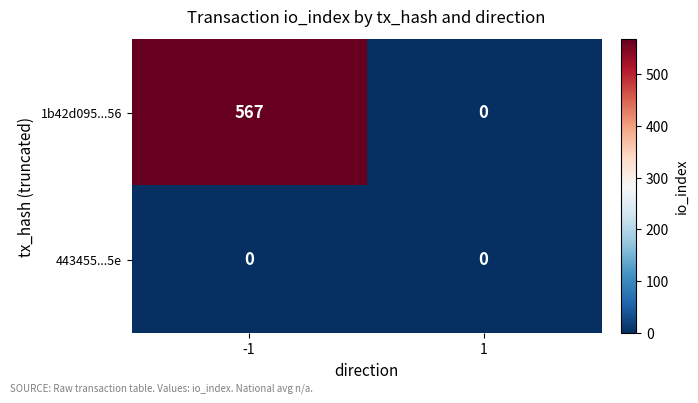

How many categories are shown in the chart?

2